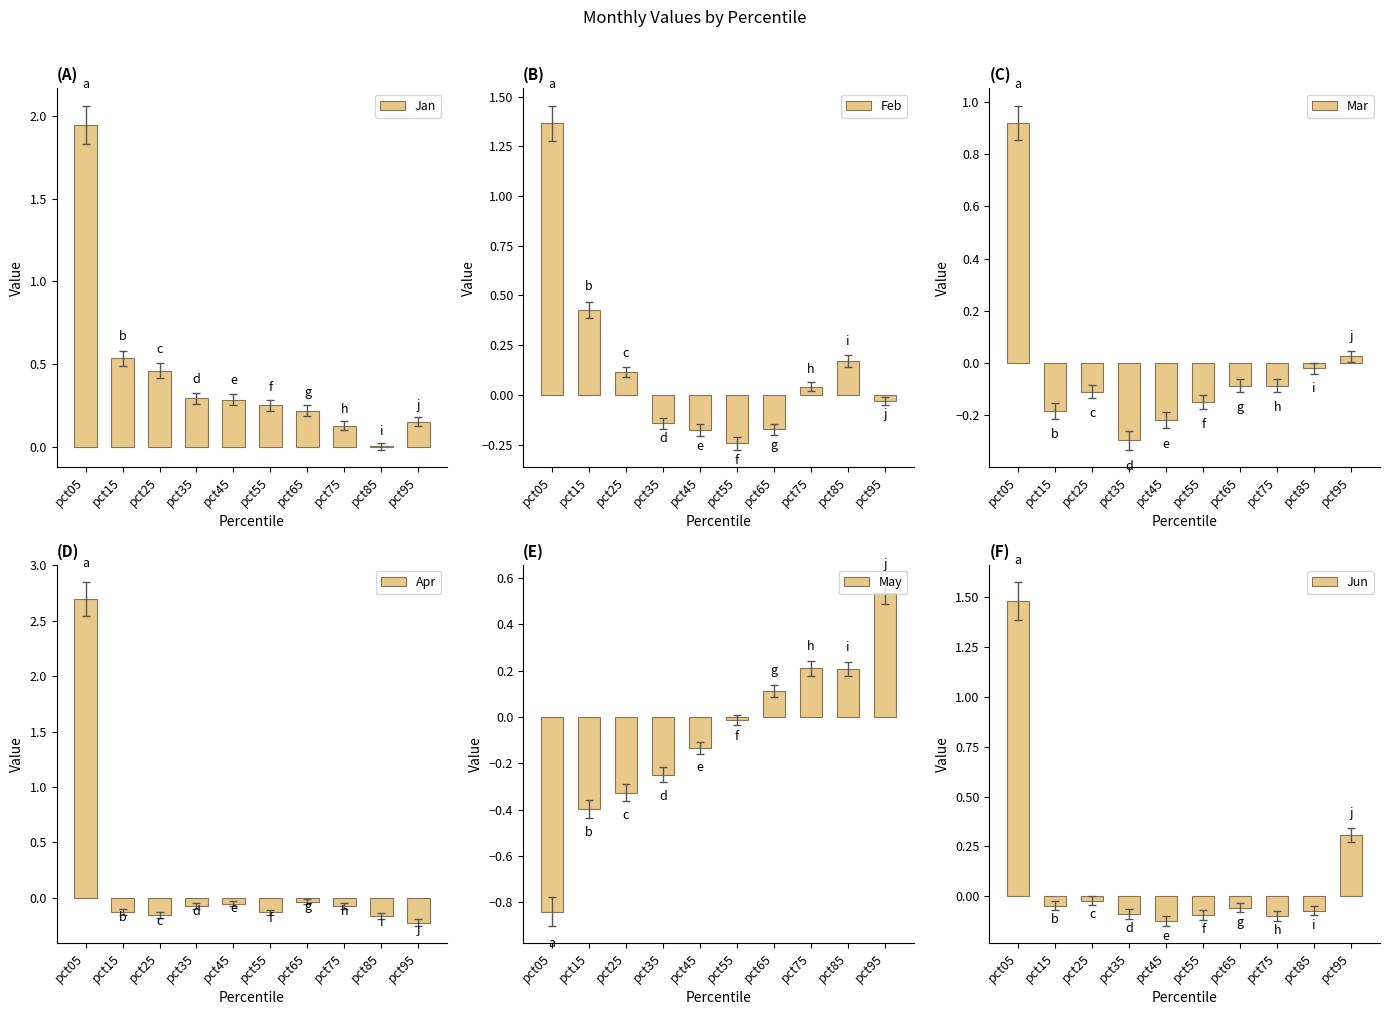

Is the value of Feb at pct45 greater than the value of Mar at pct75?

No